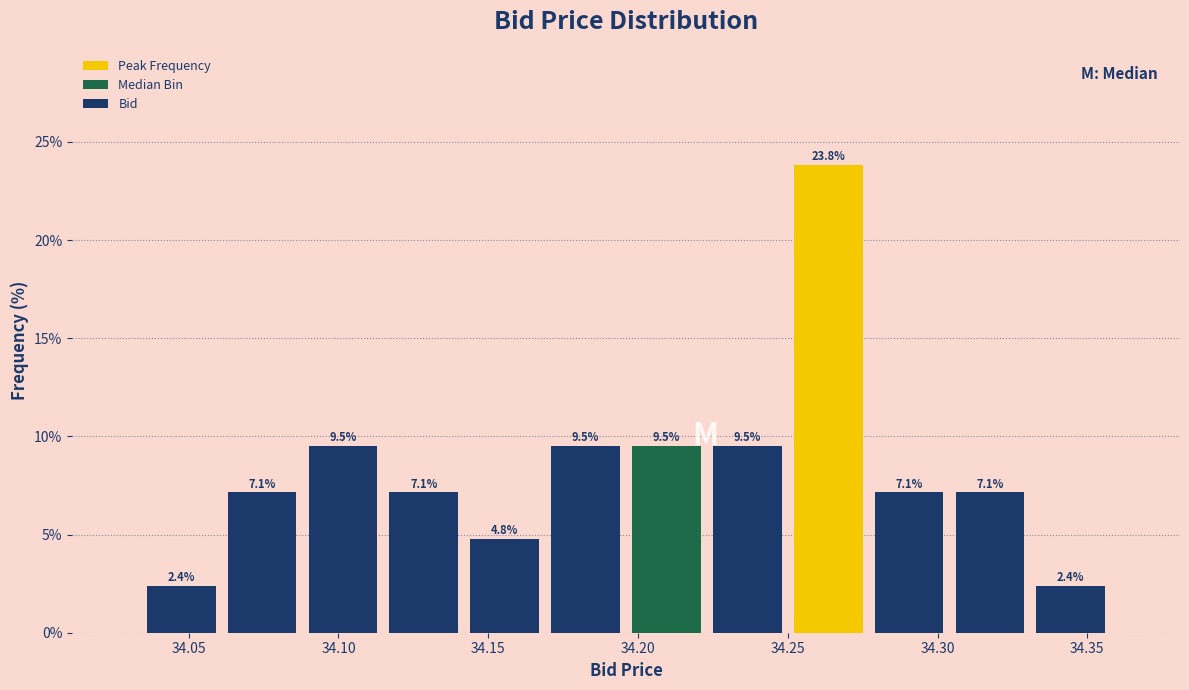

What is the height of the bar covering 34.142 to 34.169 on the x-axis? The bar edges are not printed on the chart, so give them approximately, as read against the axis.

4.8